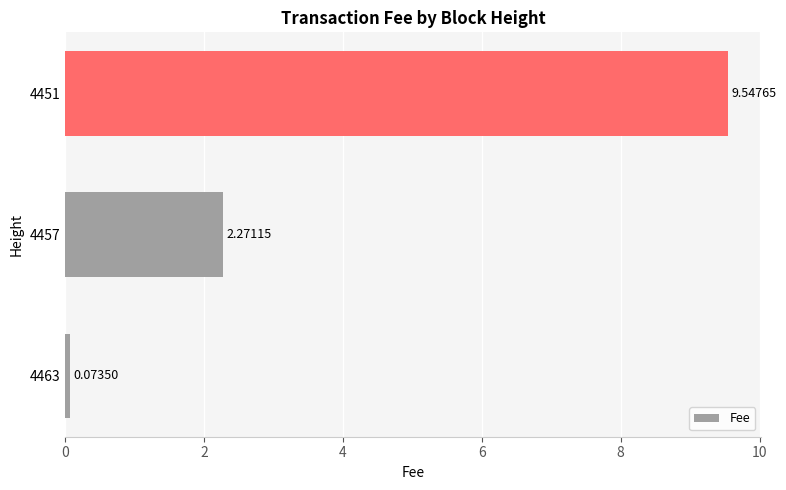

What is the average value?

4.0